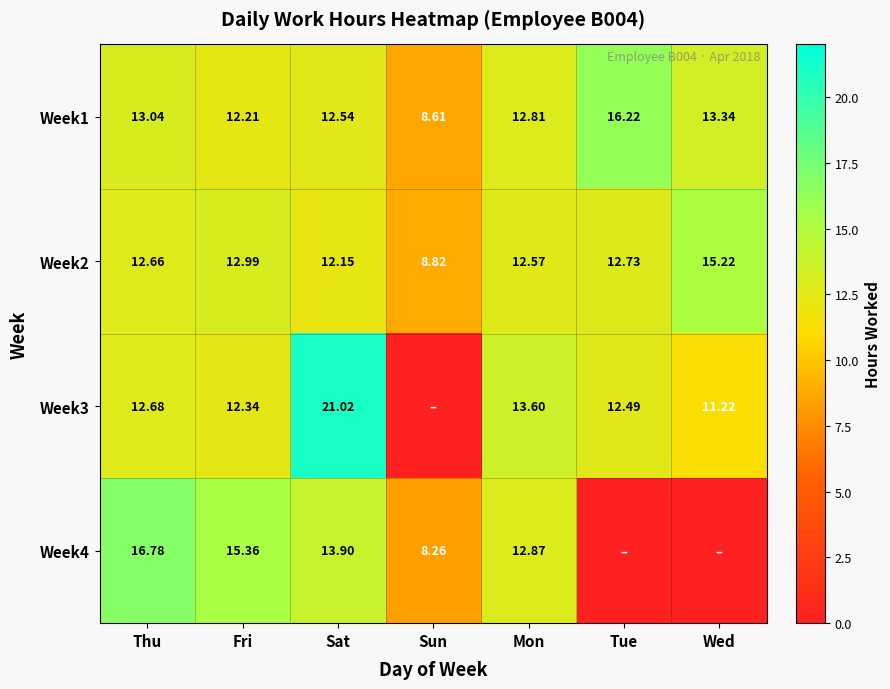

Which category has the lowest value in the Week2 series?

Sun